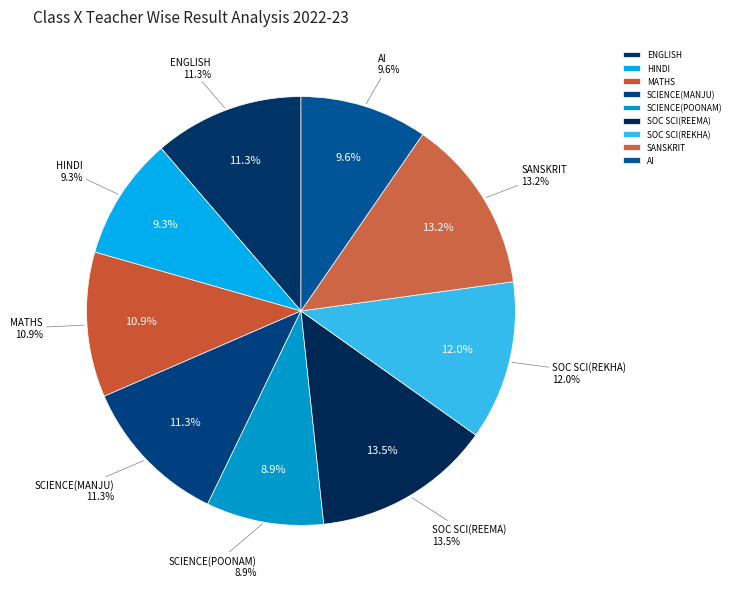

To the nearest percent, what is the difference between the MATHS and HINDI slice percentages?

2%